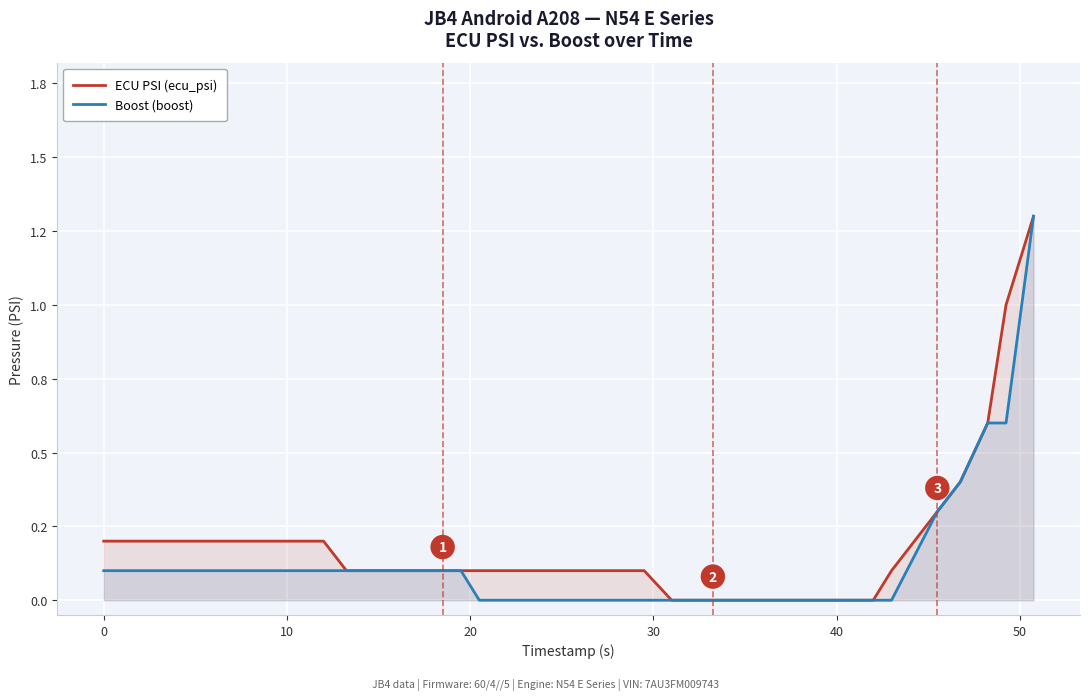

What are all the series names shown in the legend?

ECU PSI (ecu_psi), Boost (boost)